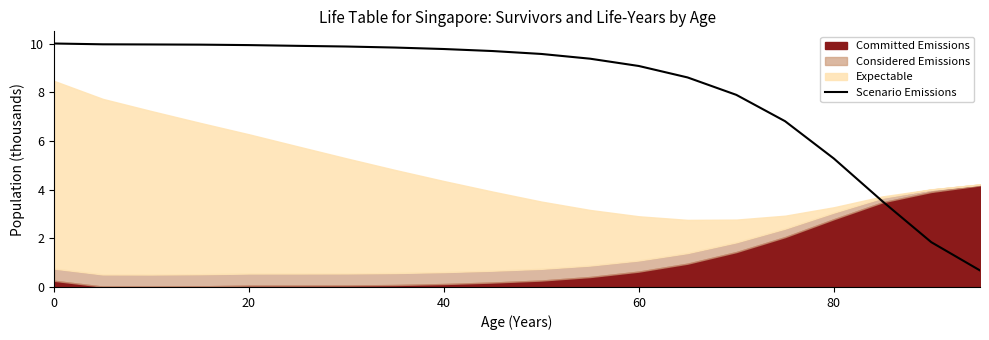

The value of Scenario Emissions at 40 is 9.8. True or false?

True